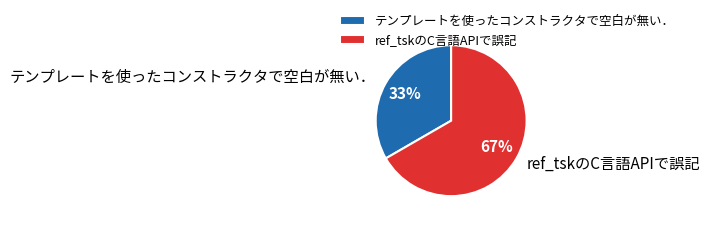

What percentage is the ref_tskのC言語APIで誤記 slice, to the nearest percent?

67%